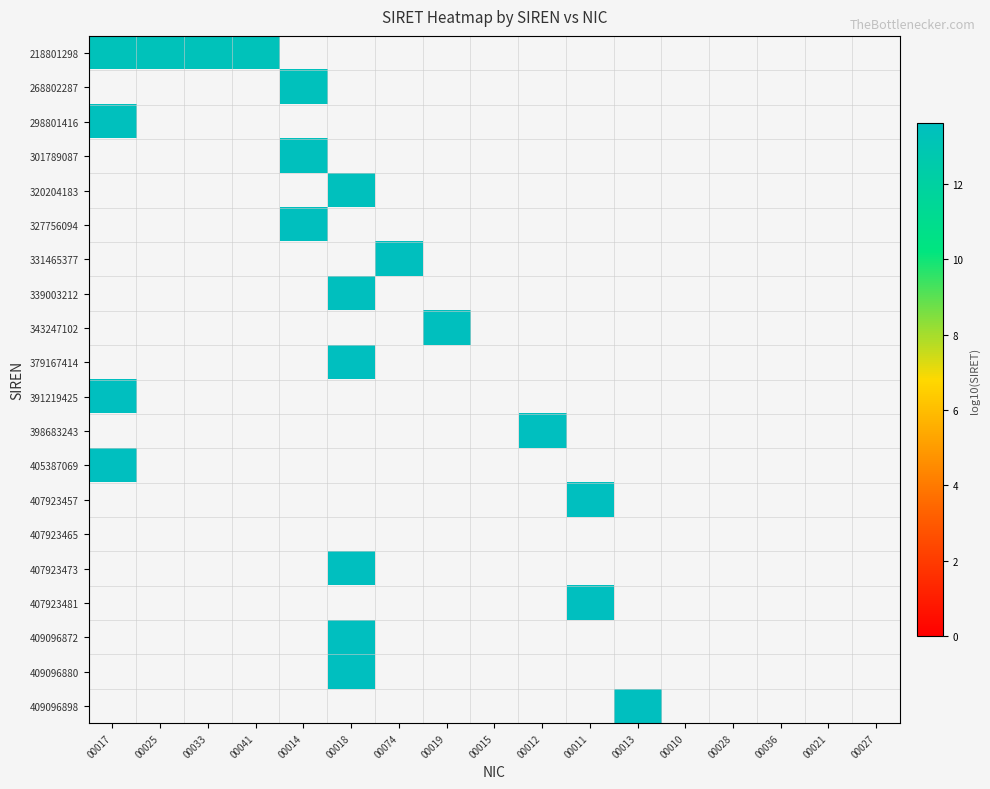

At which category does the chart reach its minimum across all series?

00017